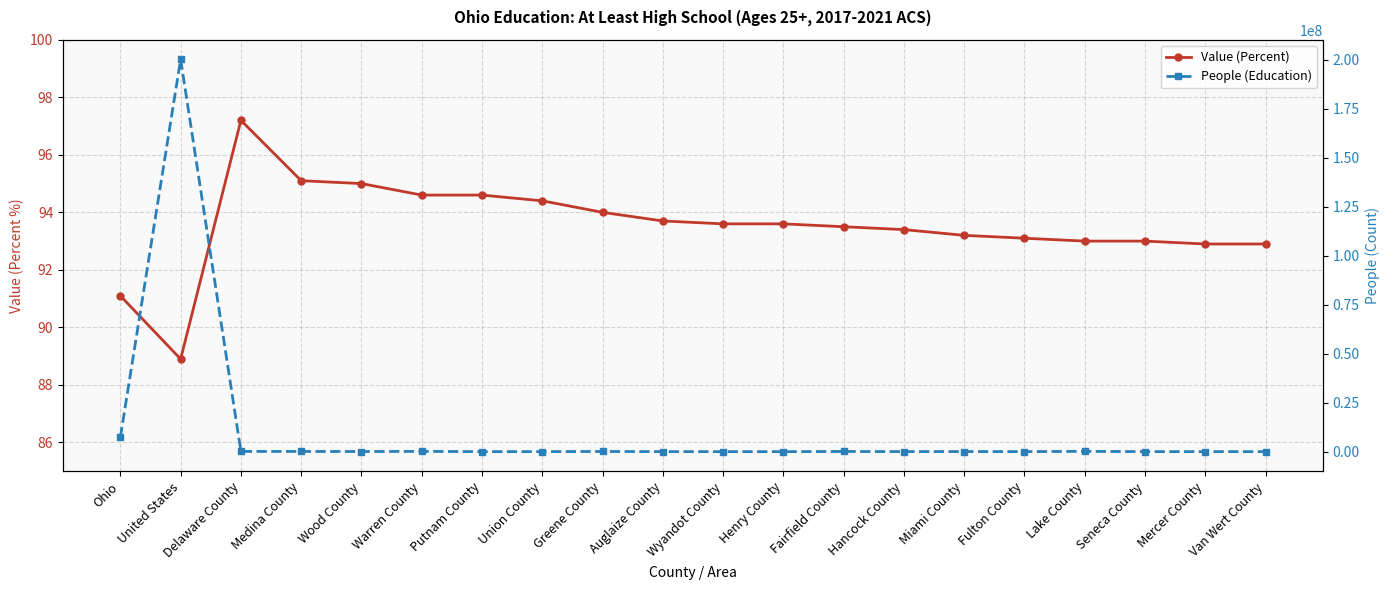

The Value (Percent) series shows 46.6 at Miami County. True or false?

False